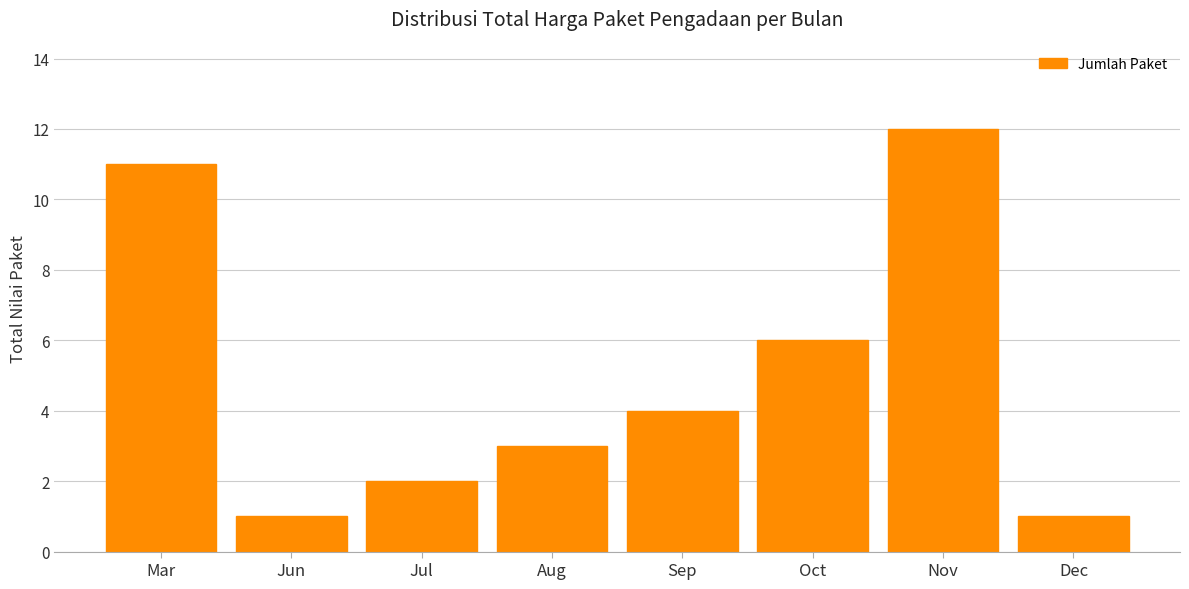

Reading left to right, list all the values displayed in this chart.

Mar=11	Jun=1	Jul=2	Aug=3	Sep=4	Oct=6	Nov=12	Dec=1